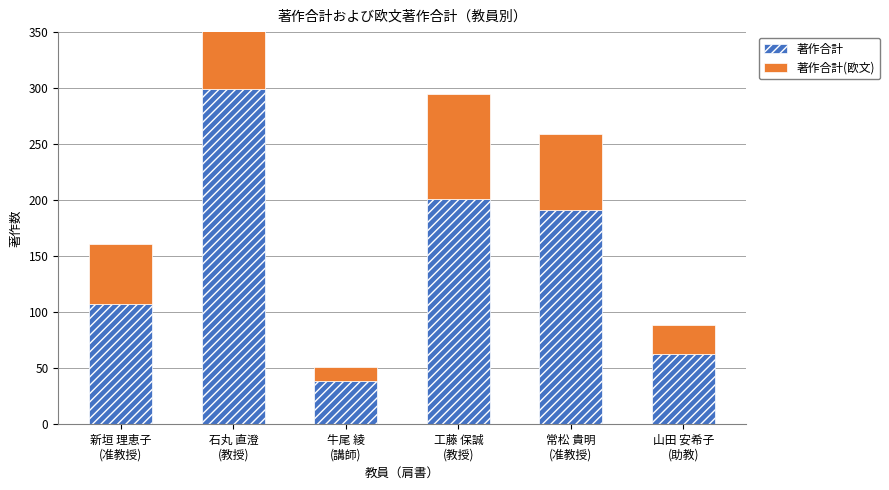

What is the spread (max minus min) of values at 石丸 直澄
(教授)?

185